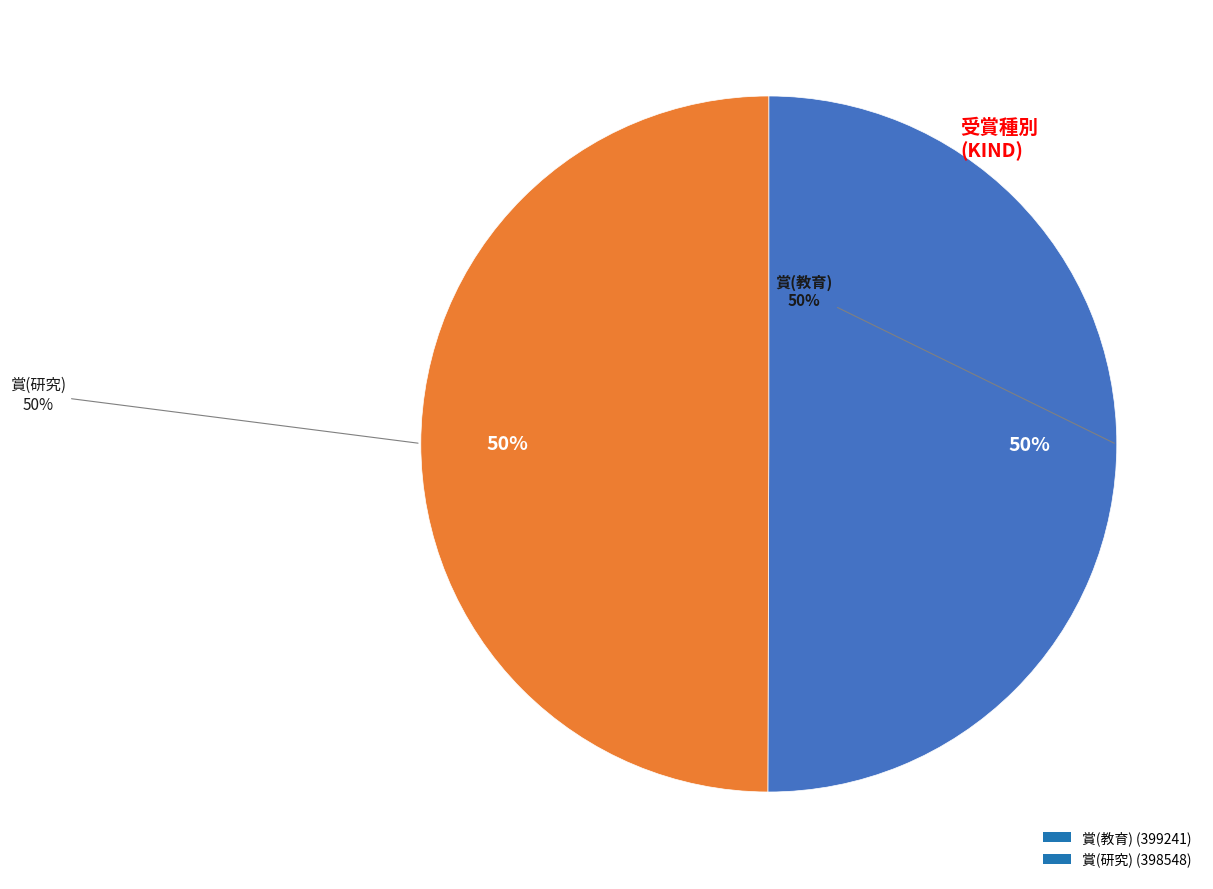

What percentage is the 賞(教育) slice, to the nearest percent?

50%